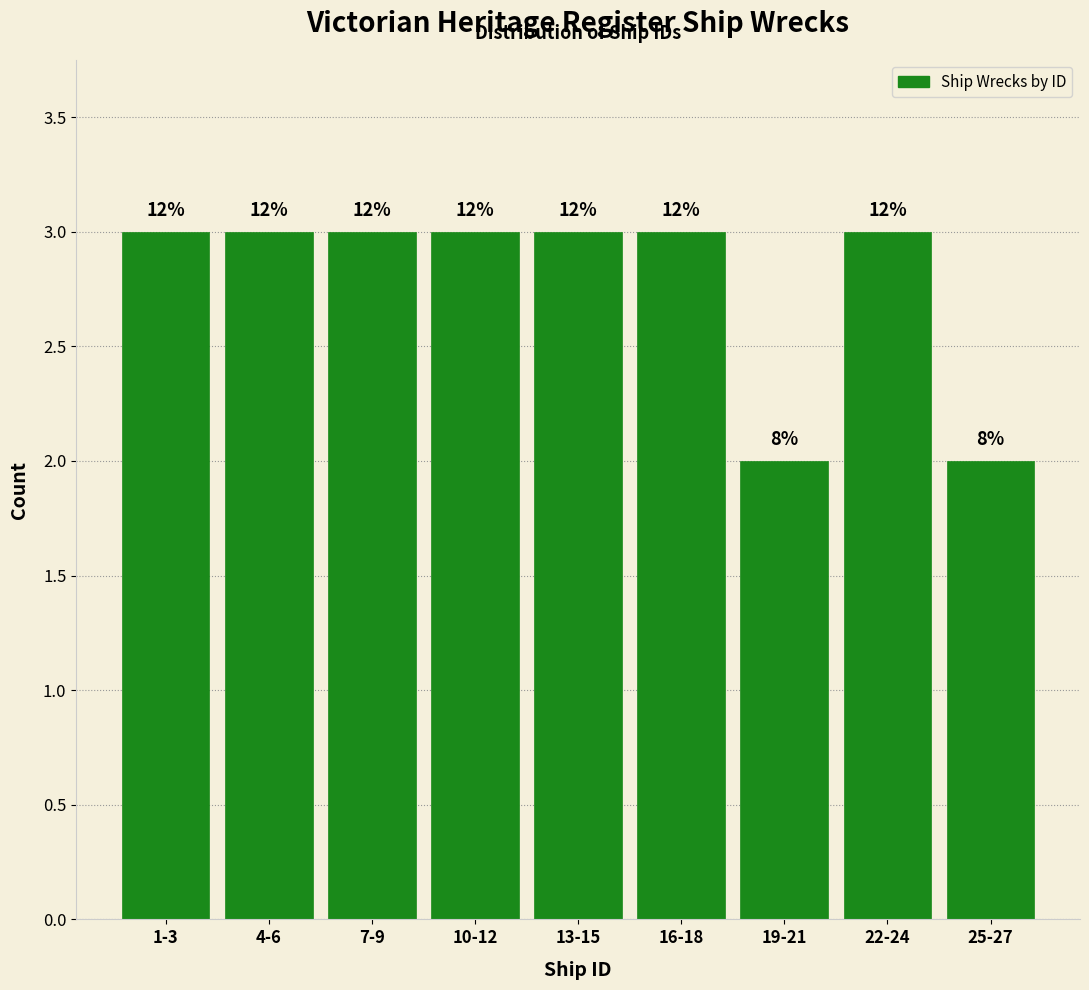

Does the chart contain any negative values?

No